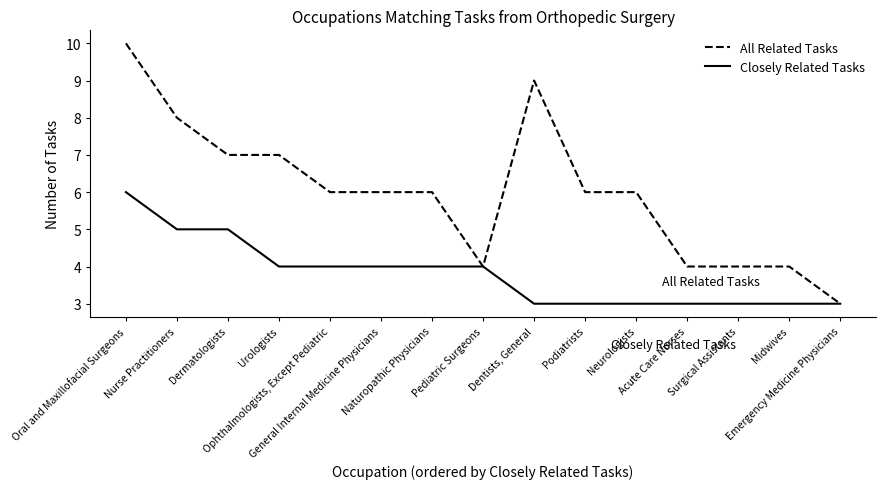

Which series has the largest total across all categories?

All Related Tasks